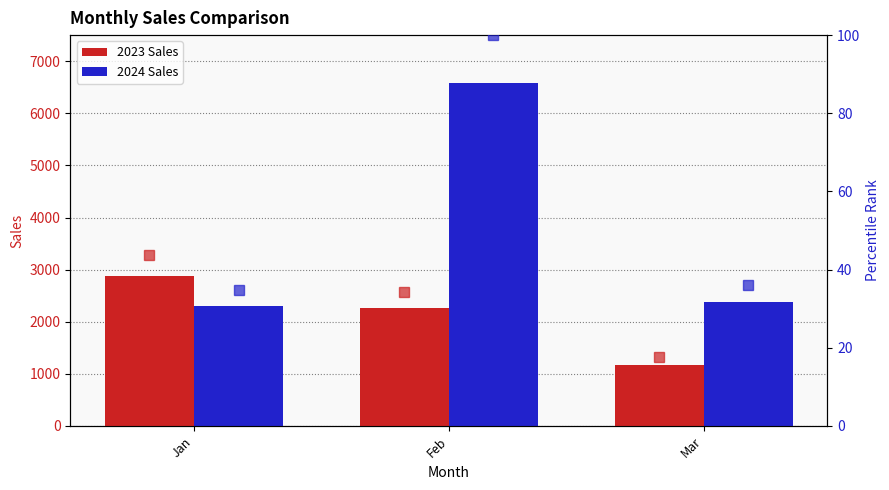

Where does the 2024 Sales series first go above 2370?

Feb